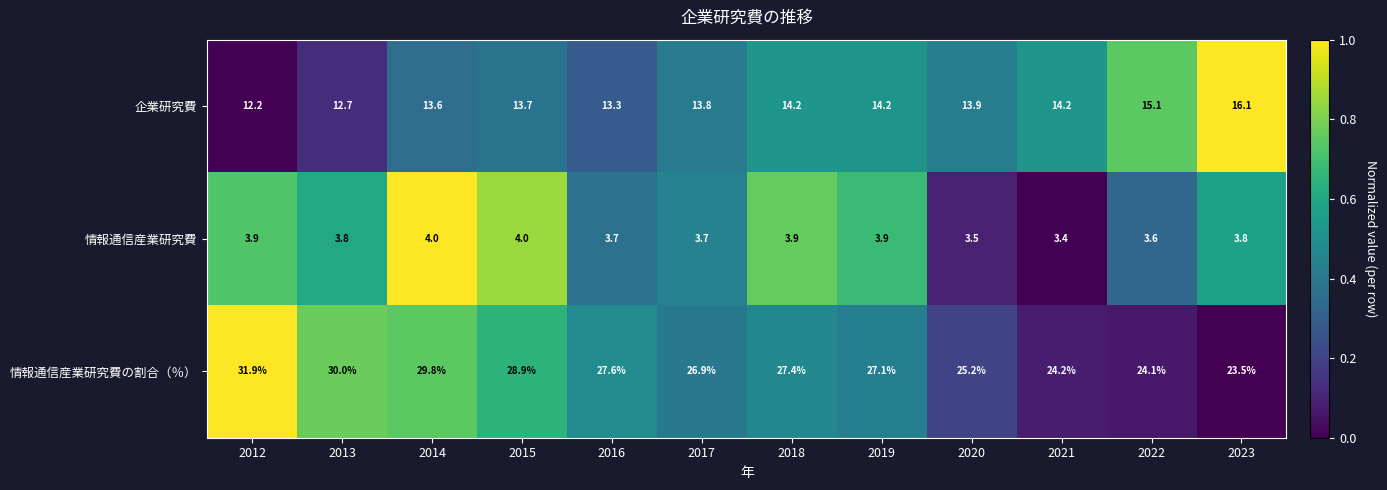

Which category has the highest value across all series?

2012